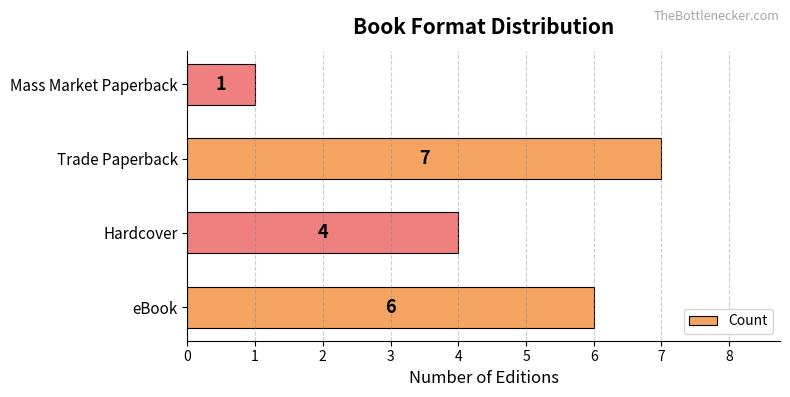

Rank the categories by value from highest to lowest.

Trade Paperback, eBook, Hardcover, Mass Market Paperback